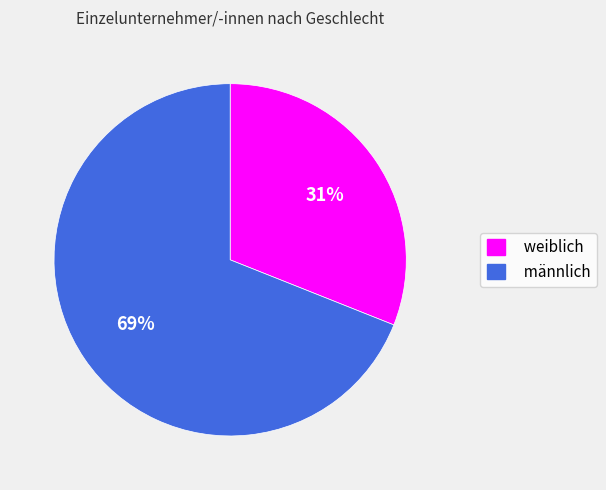

What is the ratio of the value at männlich to the value at weiblich?

2.2